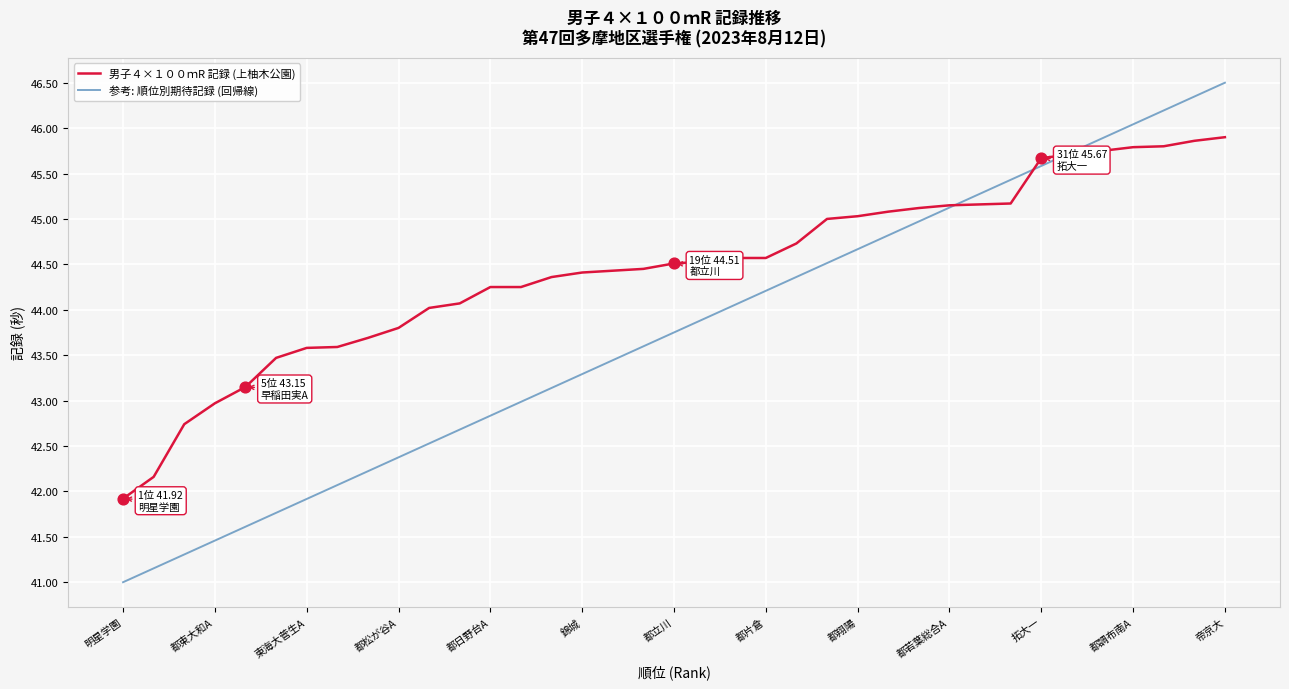

List the series in order of their overall mean, lowest first.

参考: 順位別期待記録 (回帰線), 男子４×１００ｍR 記録 (上柚木公園)